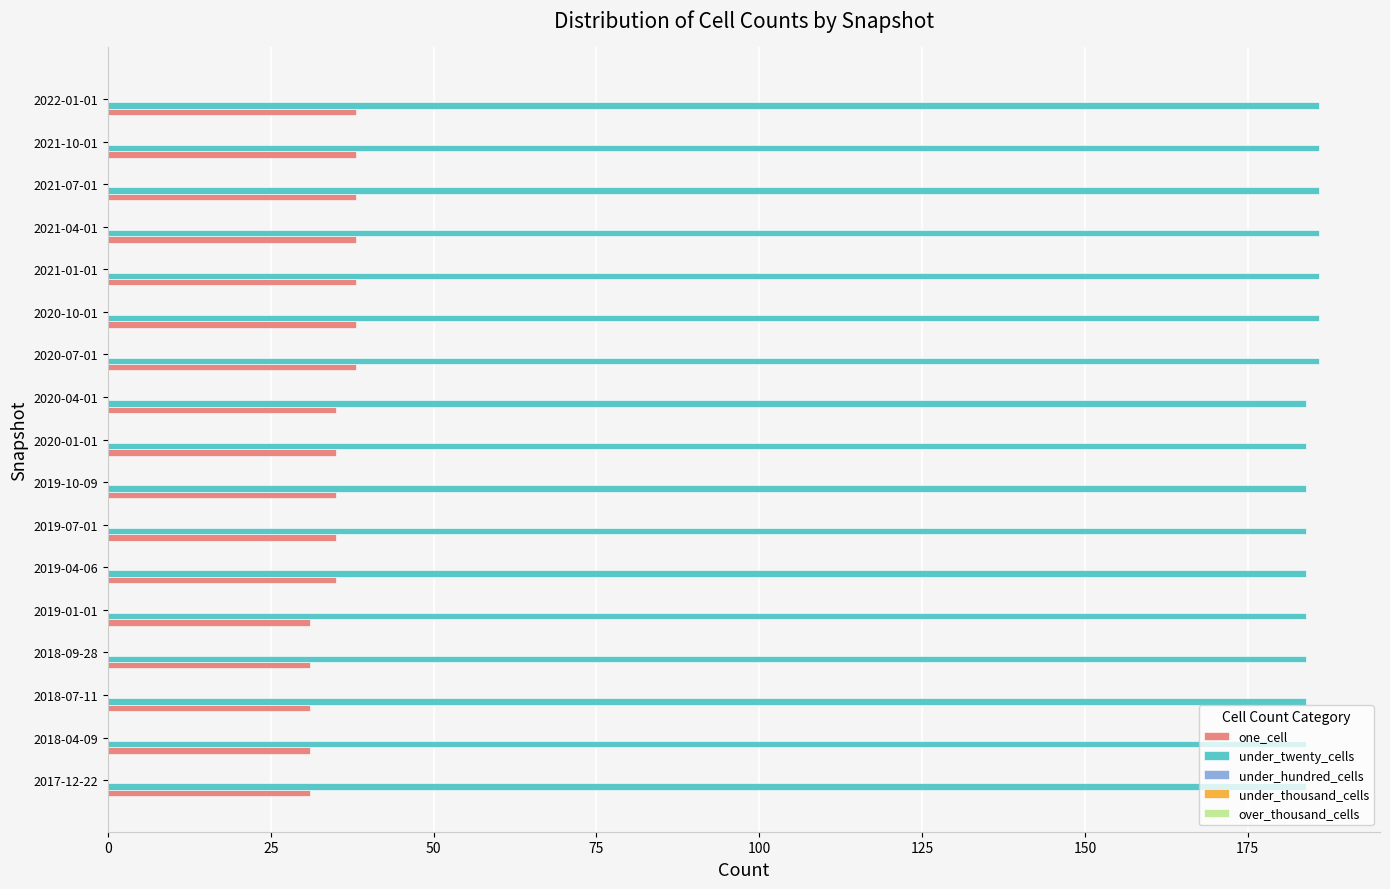

The value of one_cell at 2021-01-01 is 38. True or false?

True